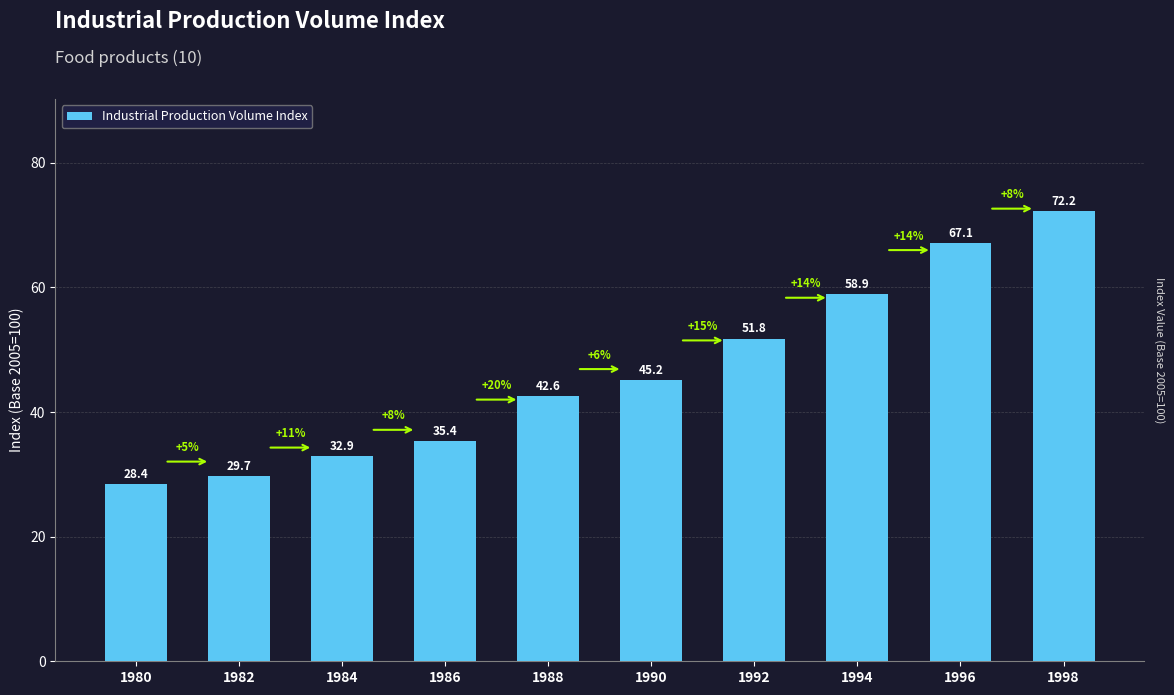

What is the difference between the maximum and minimum values?

43.8